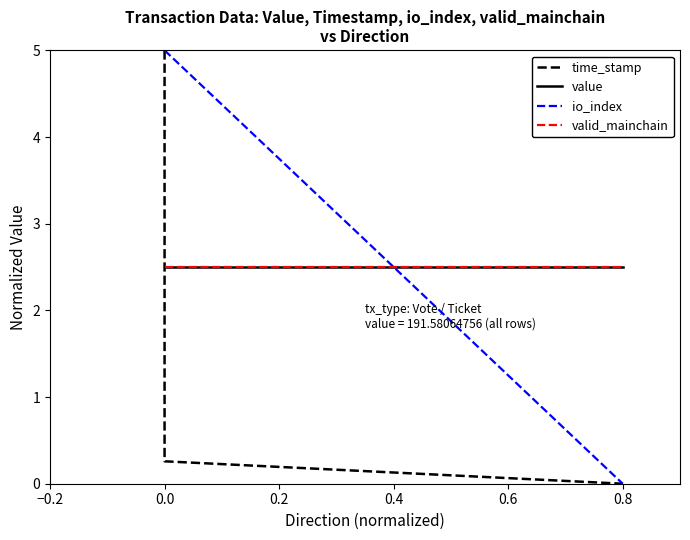

True or false: io_index and time_stamp intersect in this chart.

False